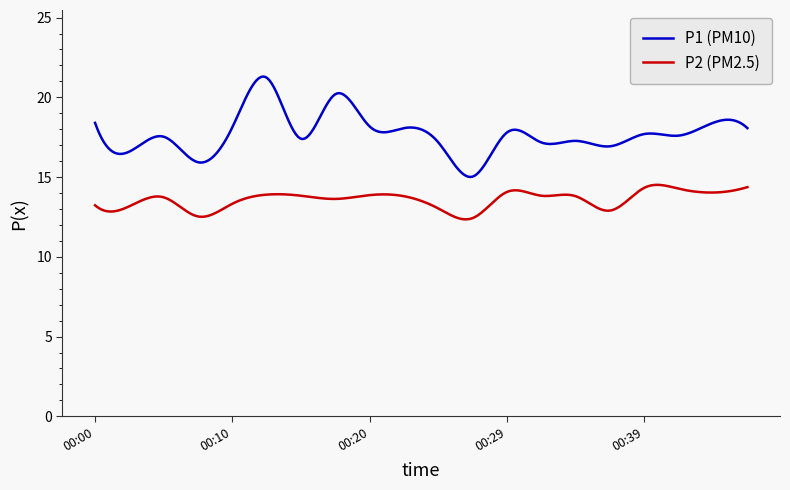

True or false: P2 (PM2.5) and P1 (PM10) cross at least once.

False